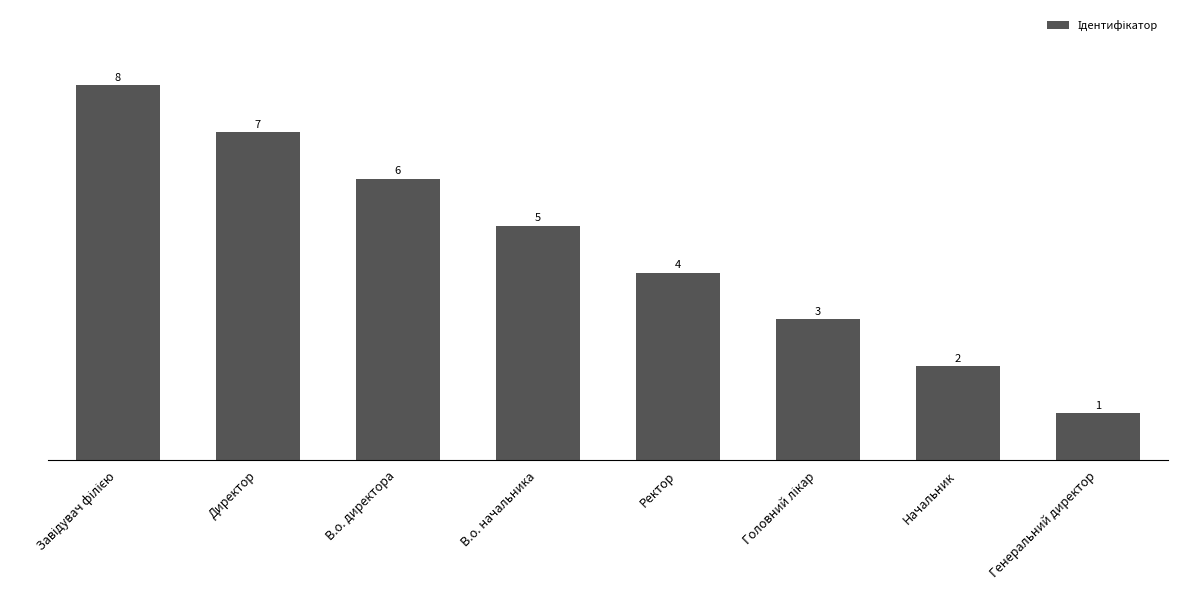

Where is the data nearest to the value 4?

Ректор